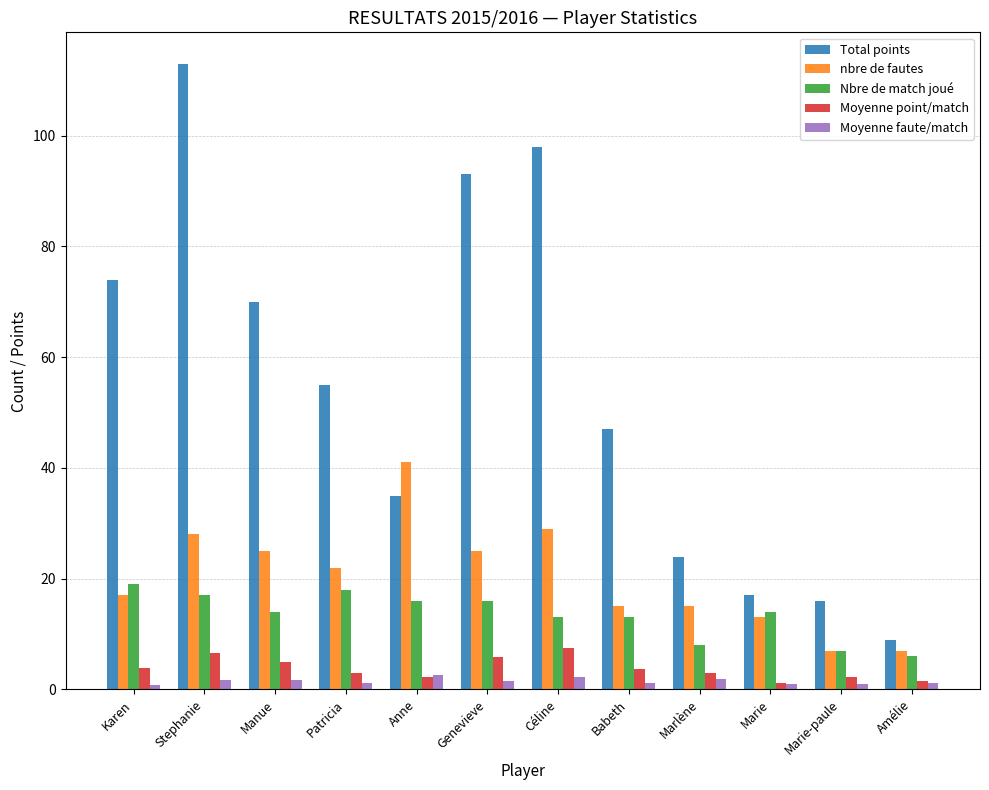

What is the greatest value displayed?

113.0